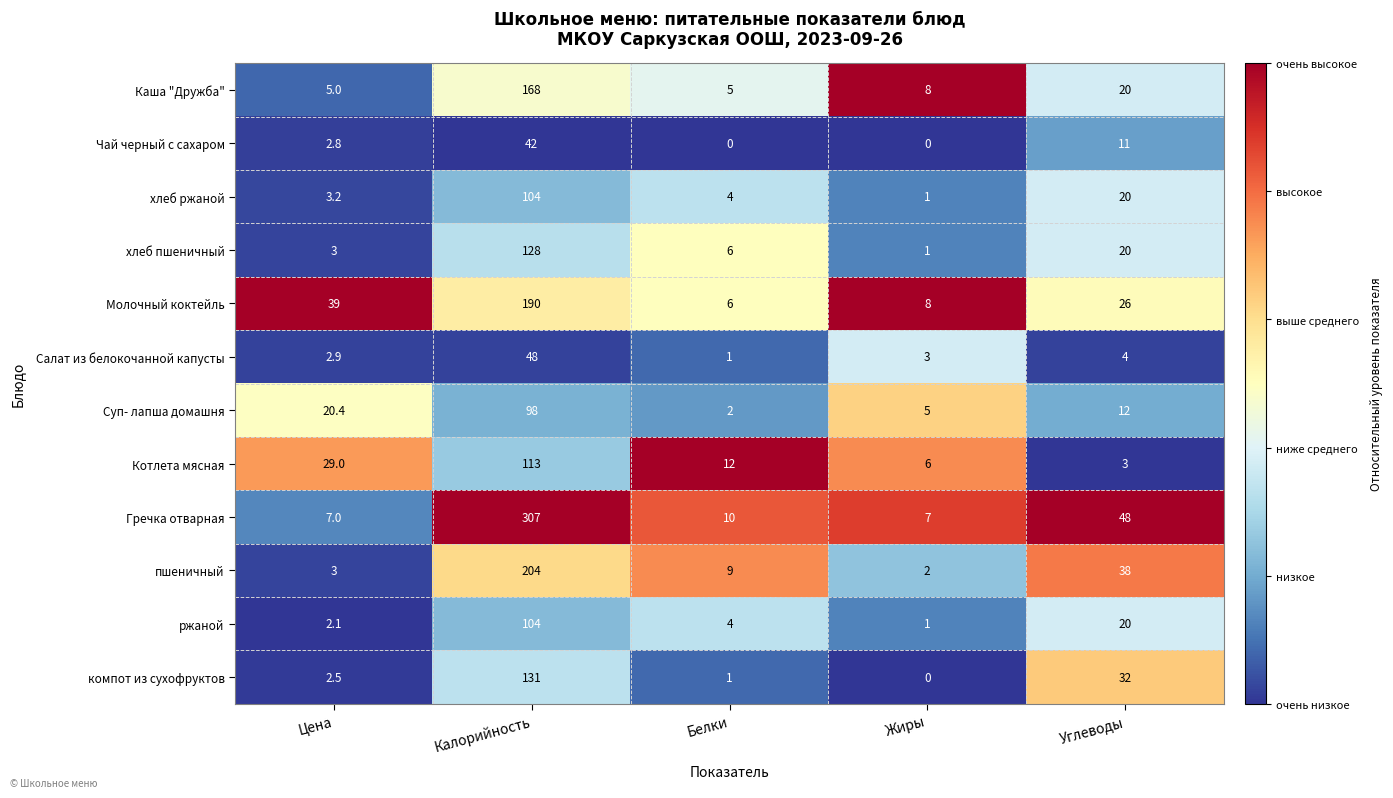

What is the sum of all хлеб пшеничный values?

158.0